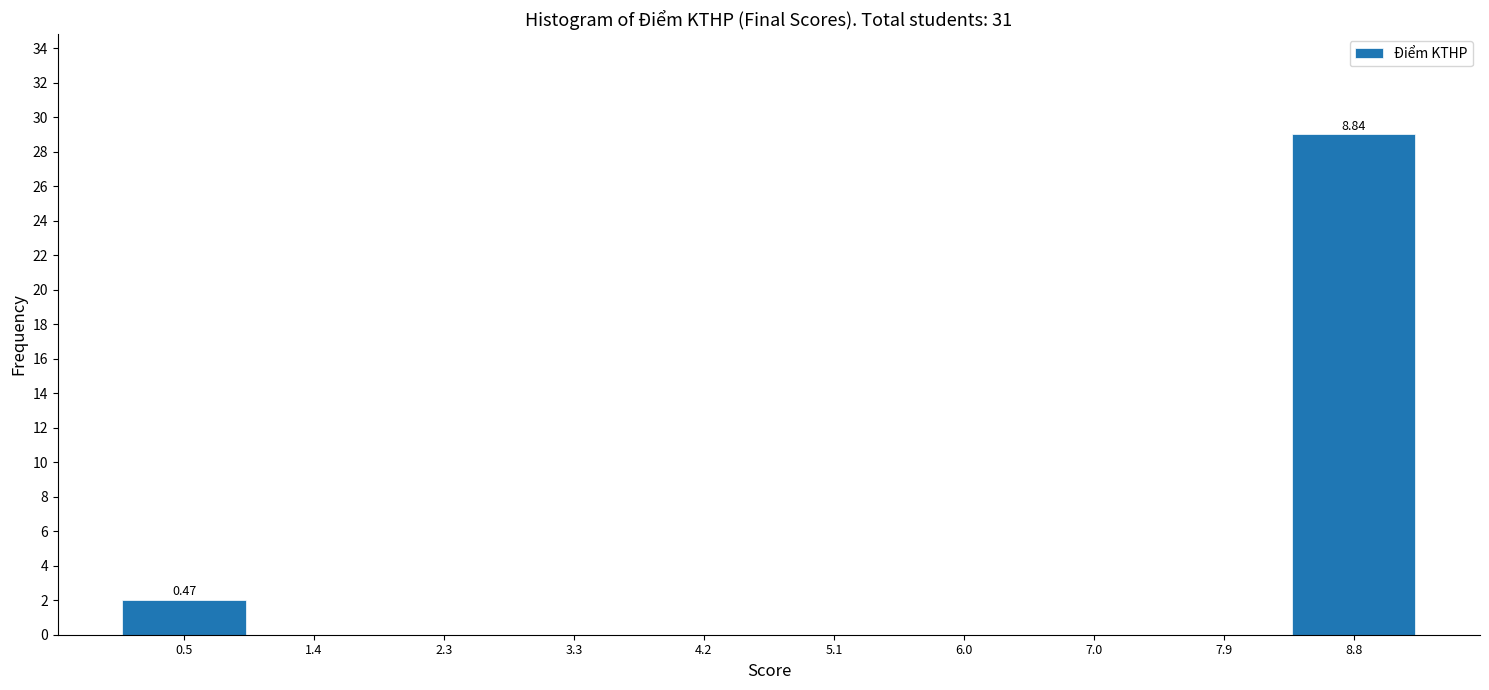

Over which range of the x-axis is the bar tallest?

8.37 to 9.30